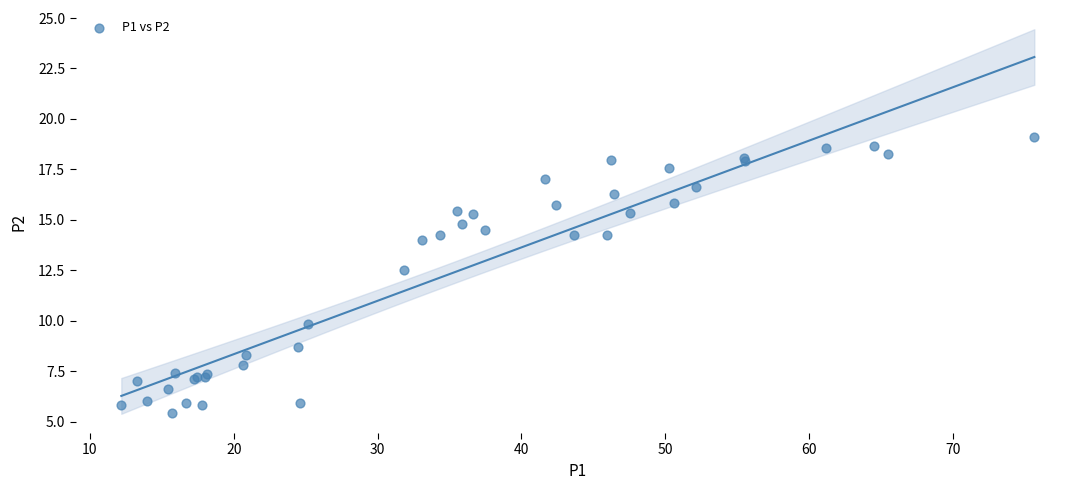

What Y value in the scatter plot is closest to 12?

12.5